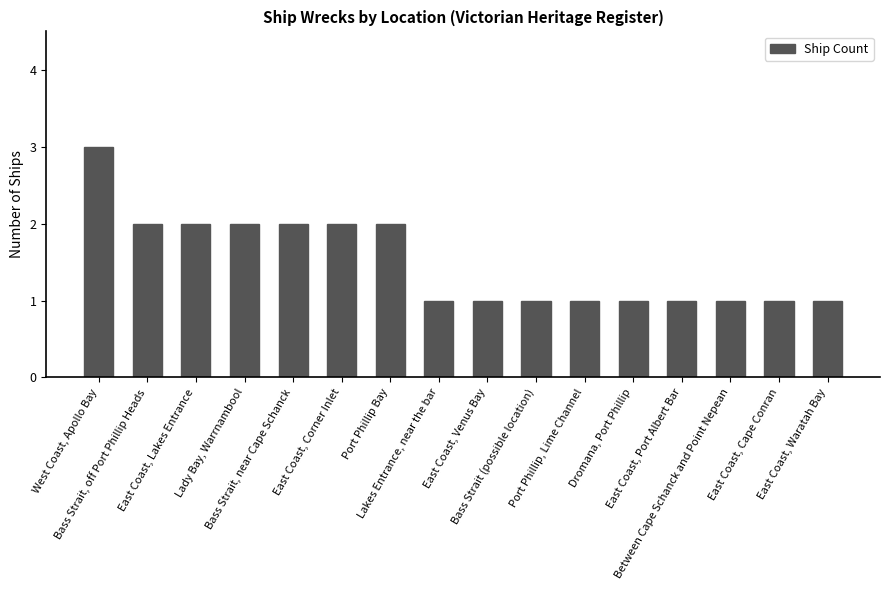

What is the maximum value shown in the chart?

3